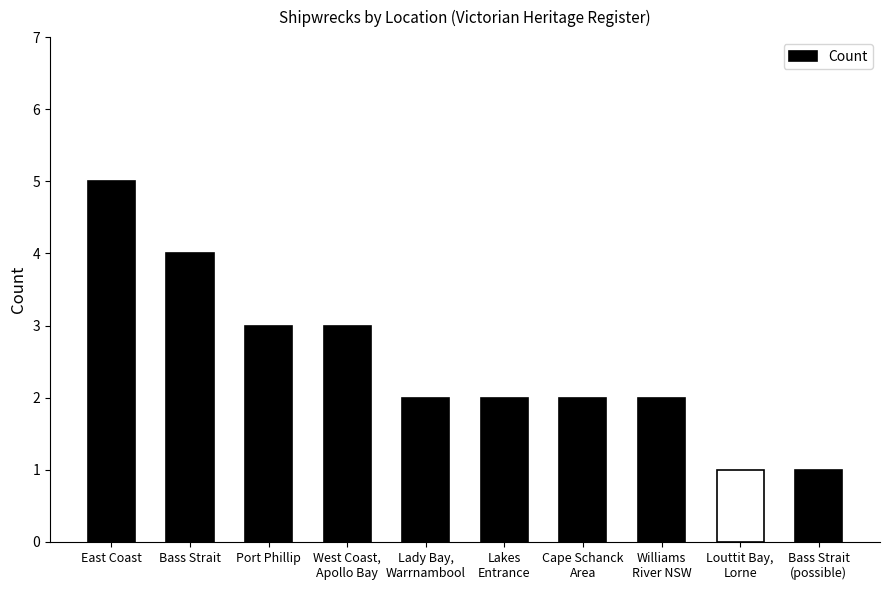

The chart shows a value of 2 at Cape Schanck
Area. True or false?

True